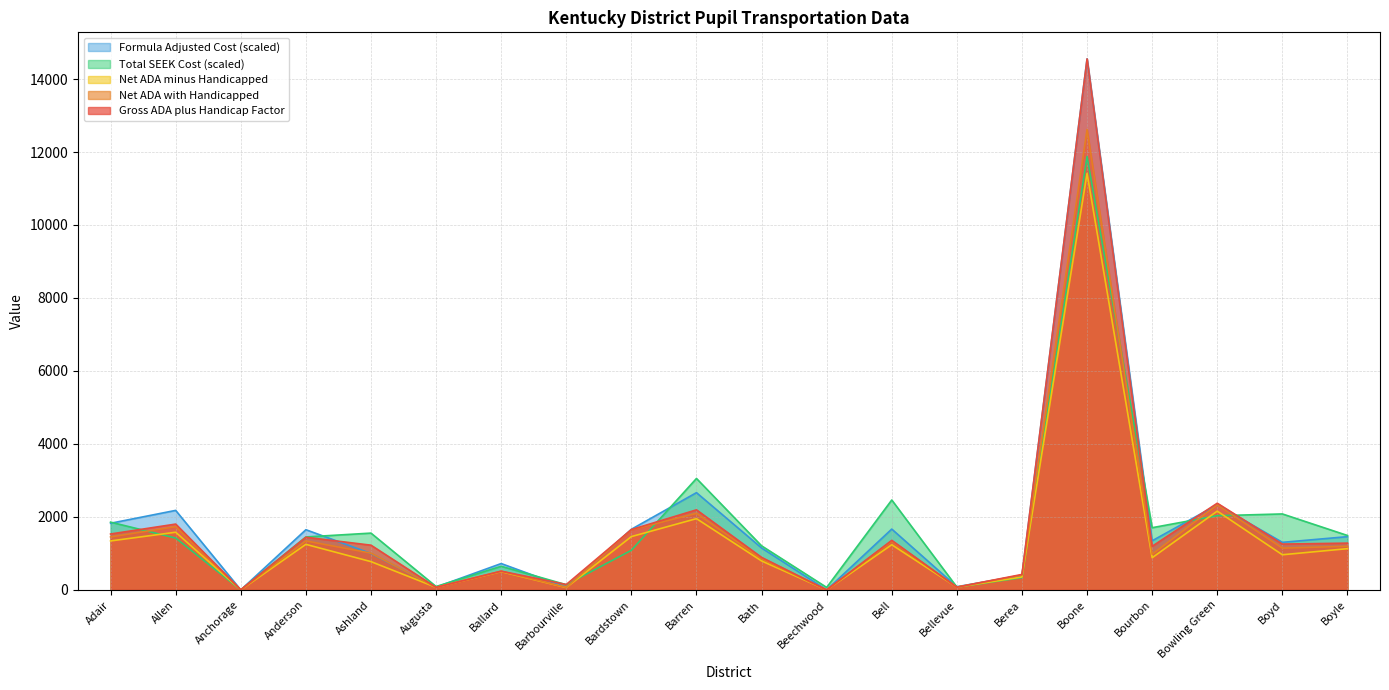

What is the total value across all series at Barren?

11964.9